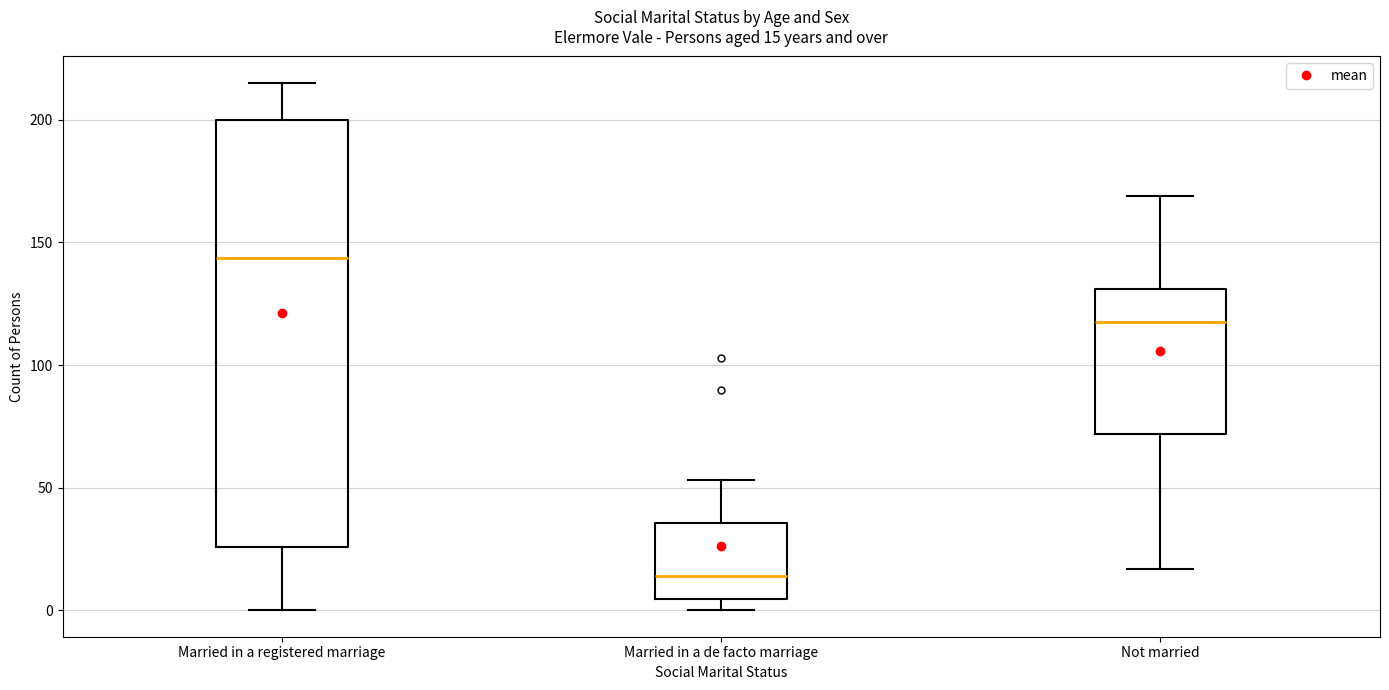

Which box's median line is the highest?

Married in a registered marriage